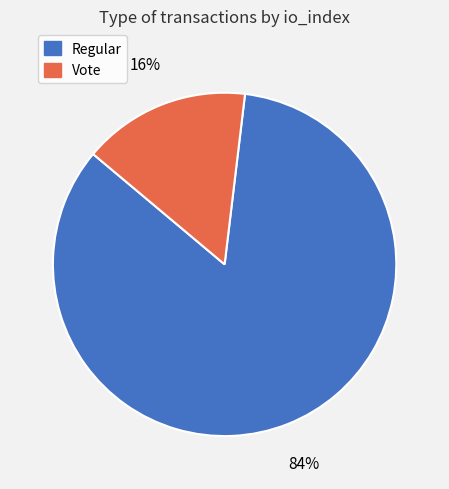

How many segments does this pie chart have?

2